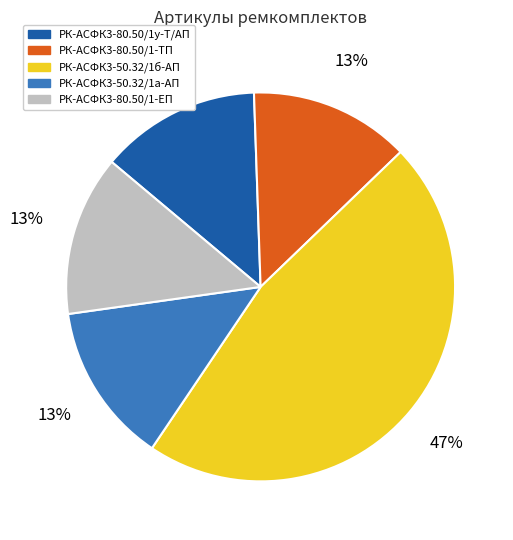

How many segments does this pie chart have?

5